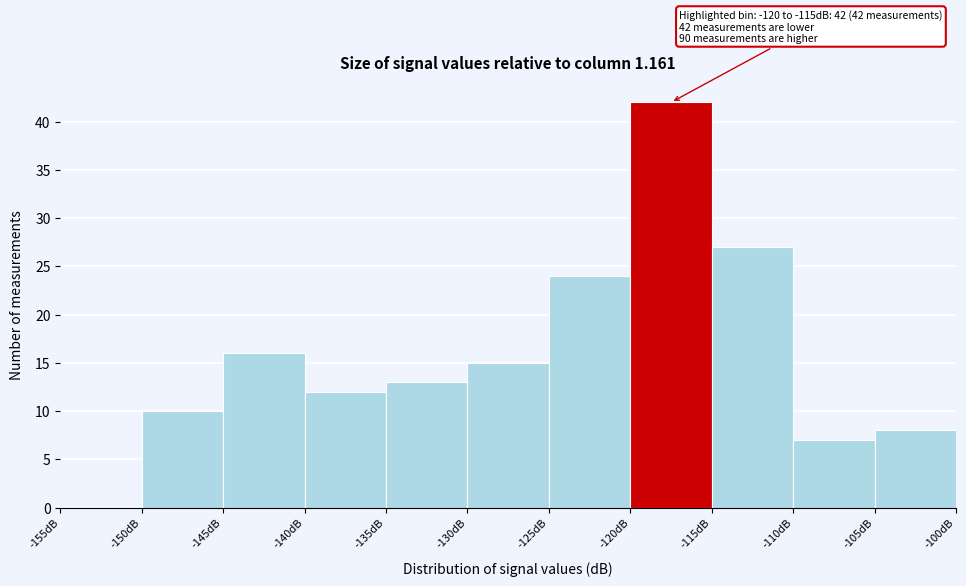

Which range on the x-axis has the tallest bar?

-120 to -115